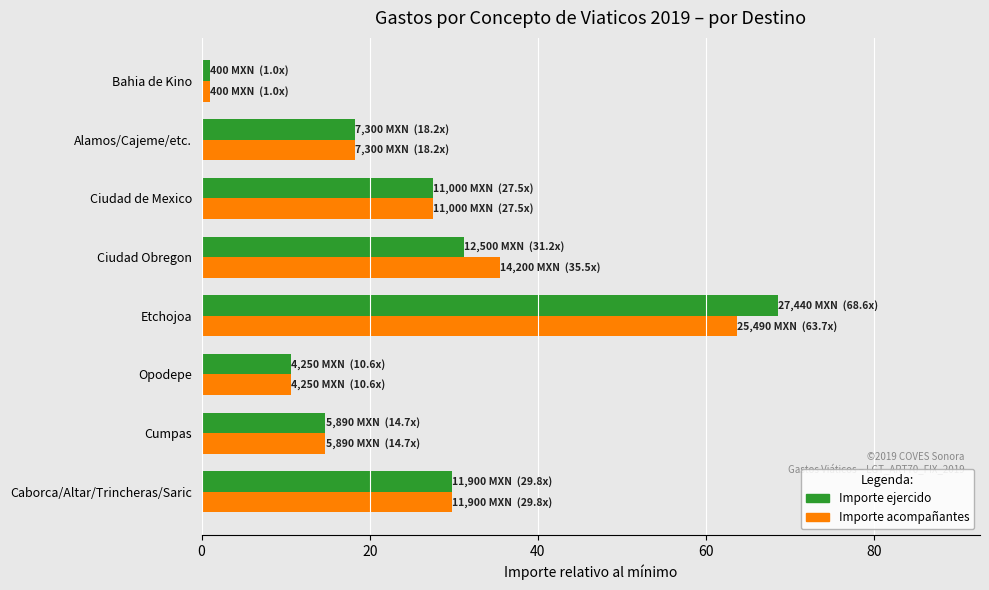

What is the sum of all Importe acompañantes values?

201.1